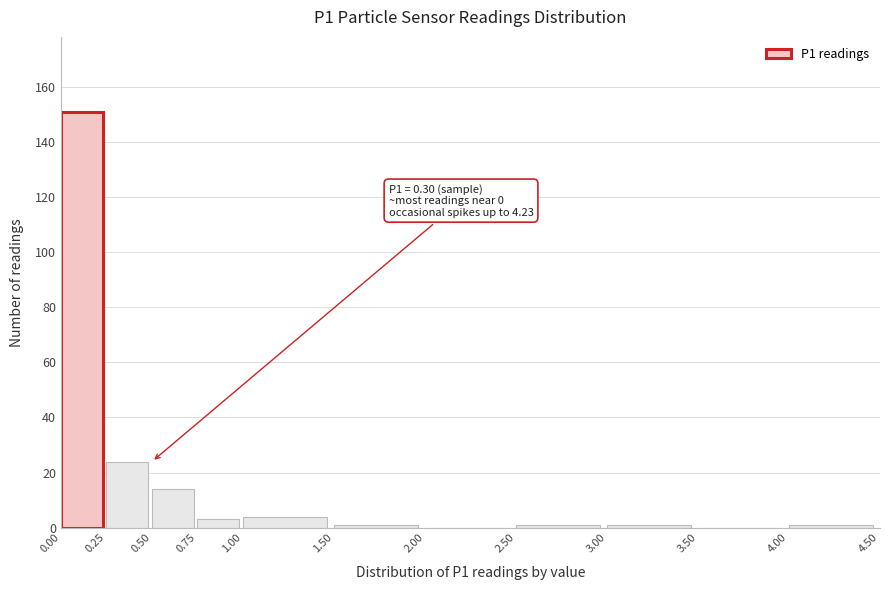

Which range on the x-axis has the tallest bar?

0.00 to 0.25